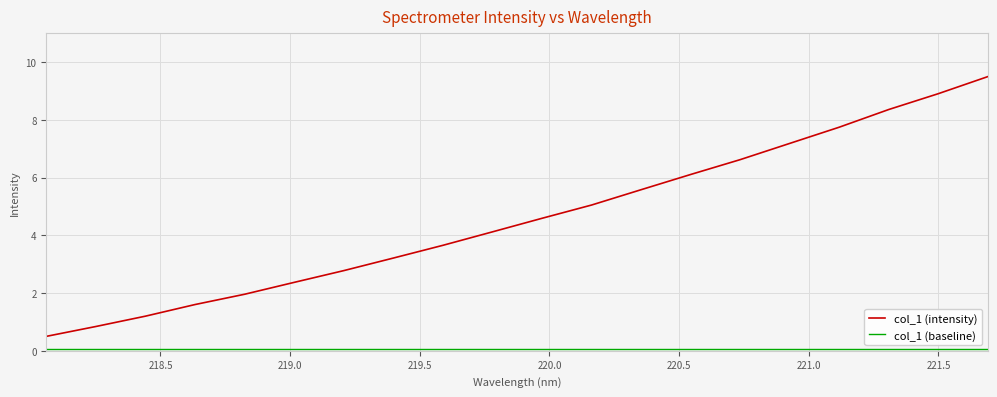

What is the maximum value shown in the chart?

9.5